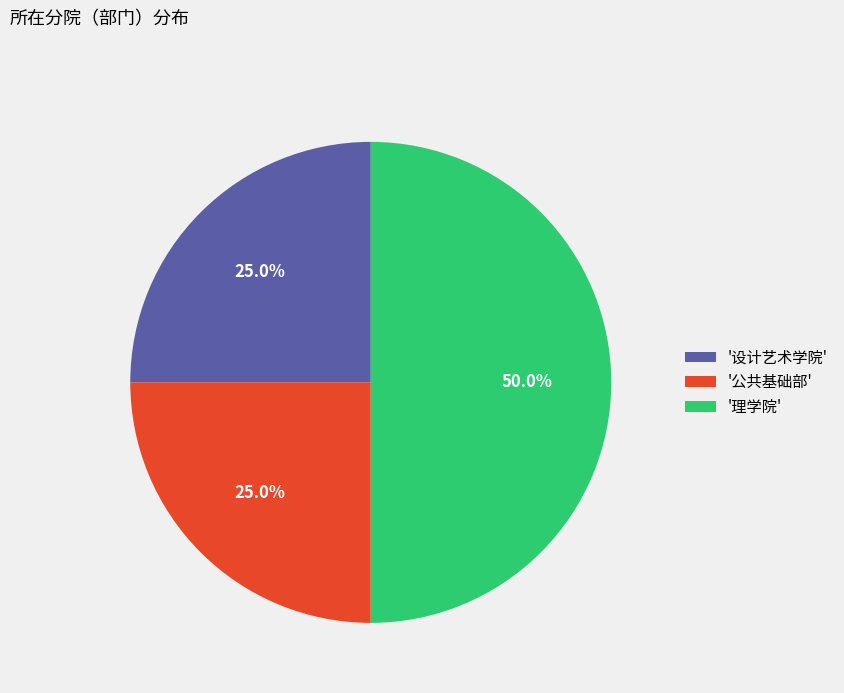

To the nearest percent, what is the average slice percentage?

33%